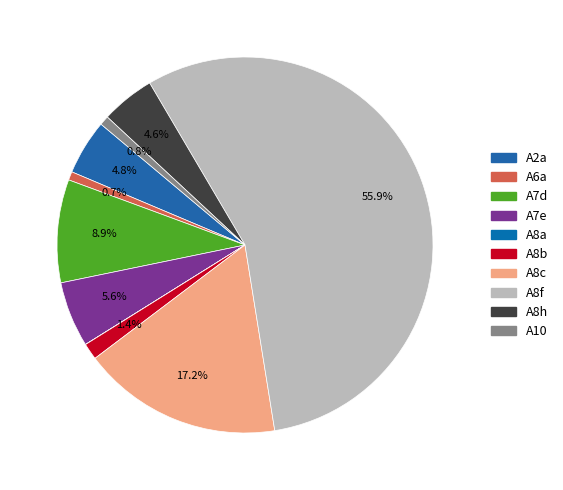

Rank the categories by value from lowest to highest.

A8a, A6a, A10, A8b, A8h, A2a, A7e, A7d, A8c, A8f